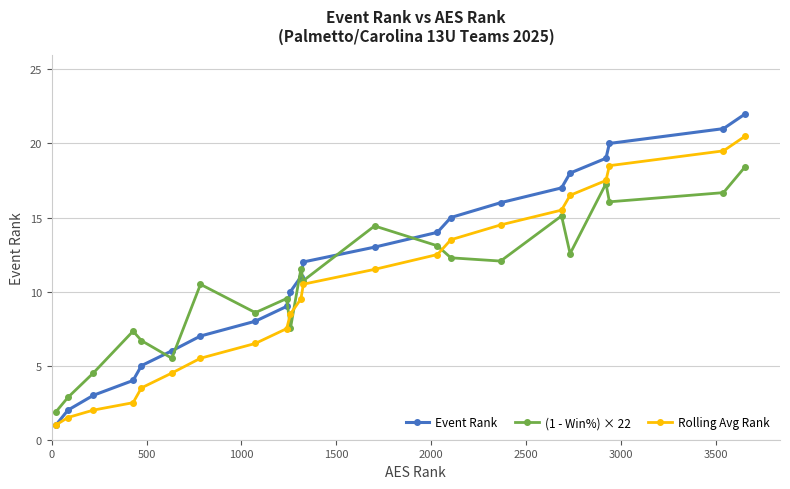

Which series has the largest range (max minus min)?

Event Rank